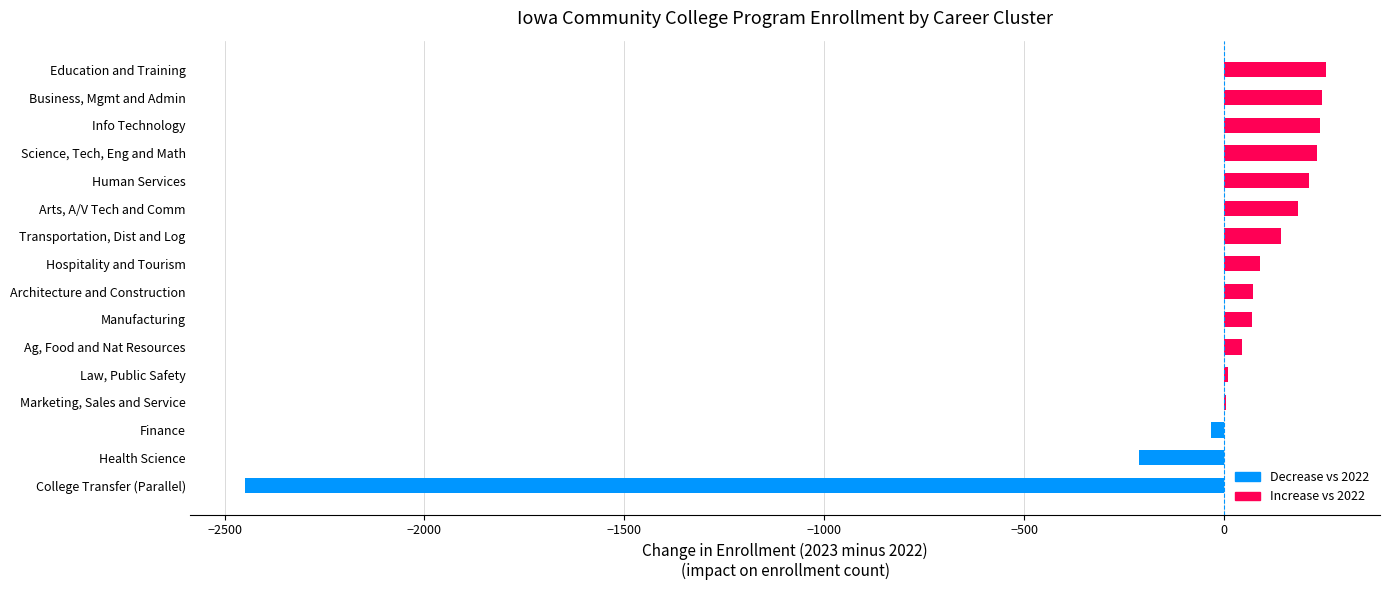

The chart shows a value of 326 at Human Services. True or false?

False